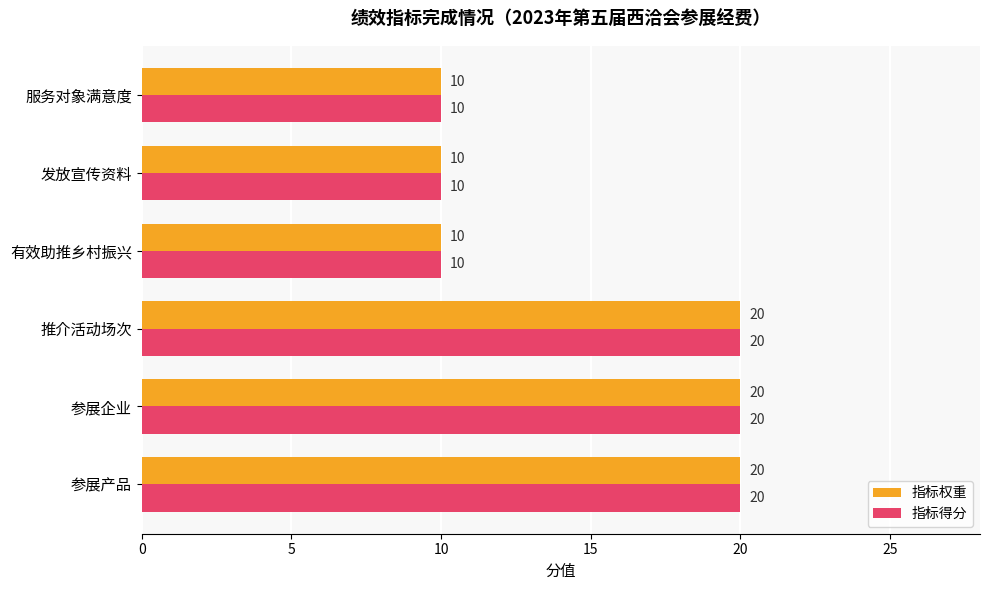

What is the smallest value displayed?

10